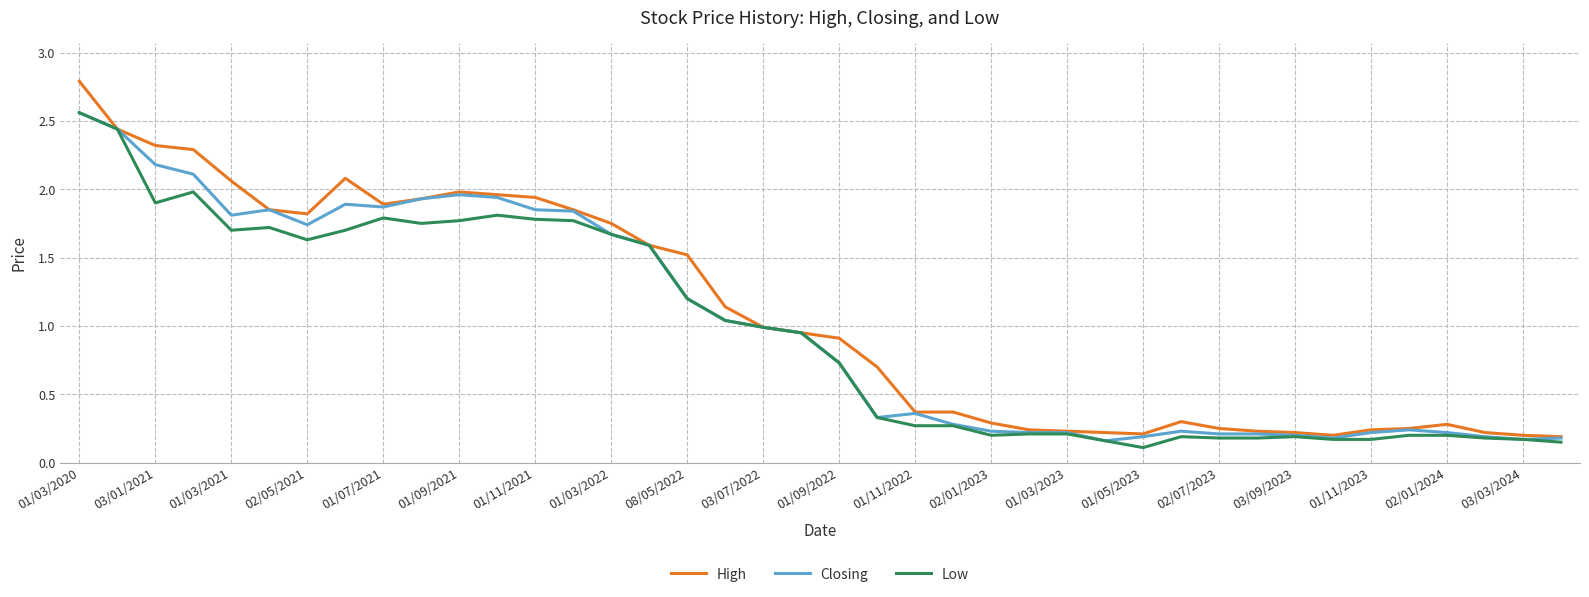

Which series has the widest spread of values?

High